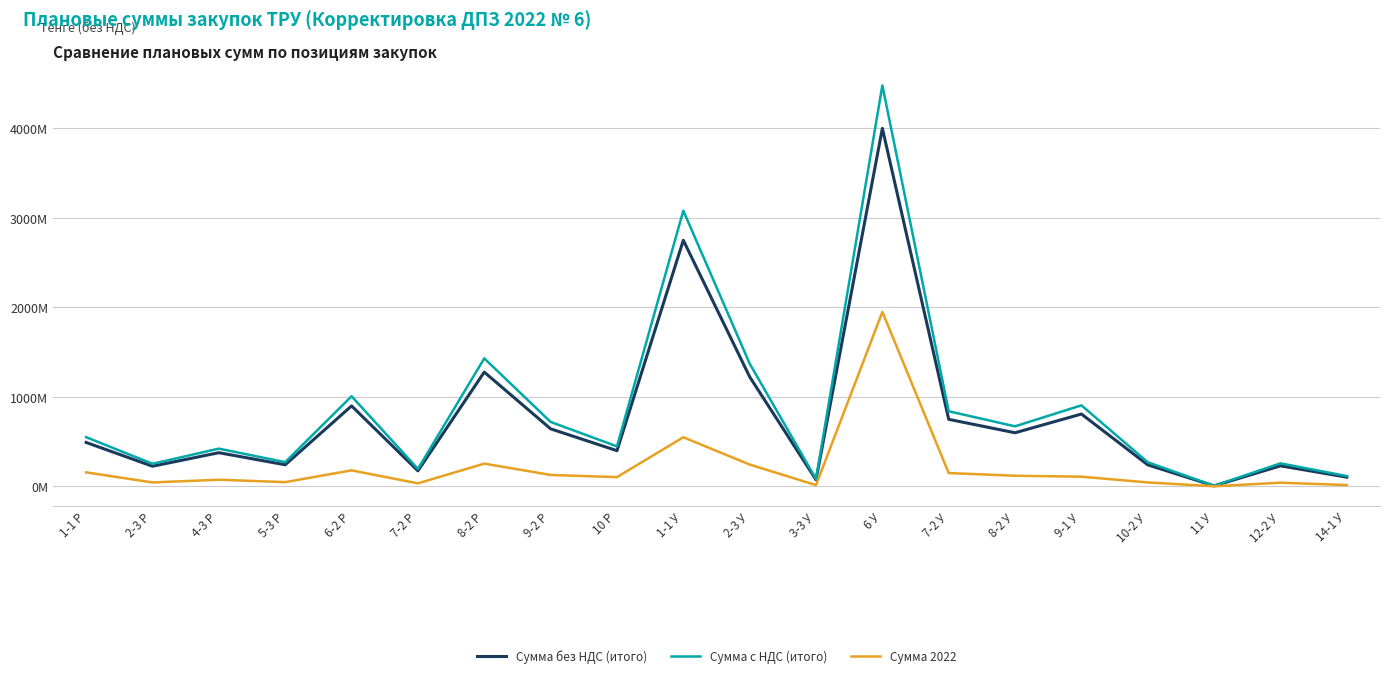

What position from the right is 12-2 У?

2